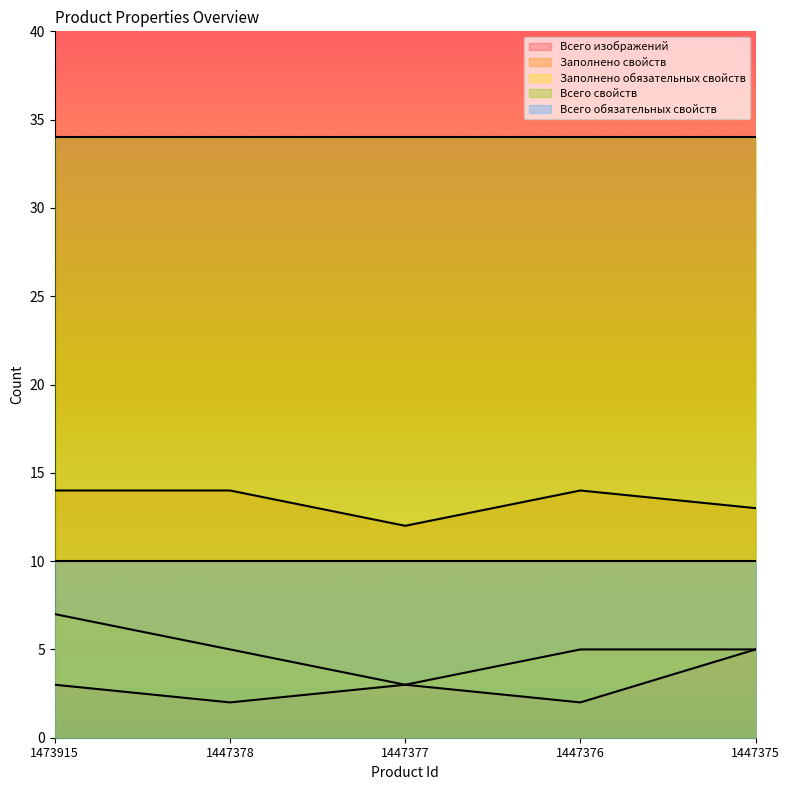

At 1447378, list the series in order from smallest to largest.

Всего изображений, Заполнено обязательных свойств, Всего обязательных свойств, Заполнено свойств, Всего свойств